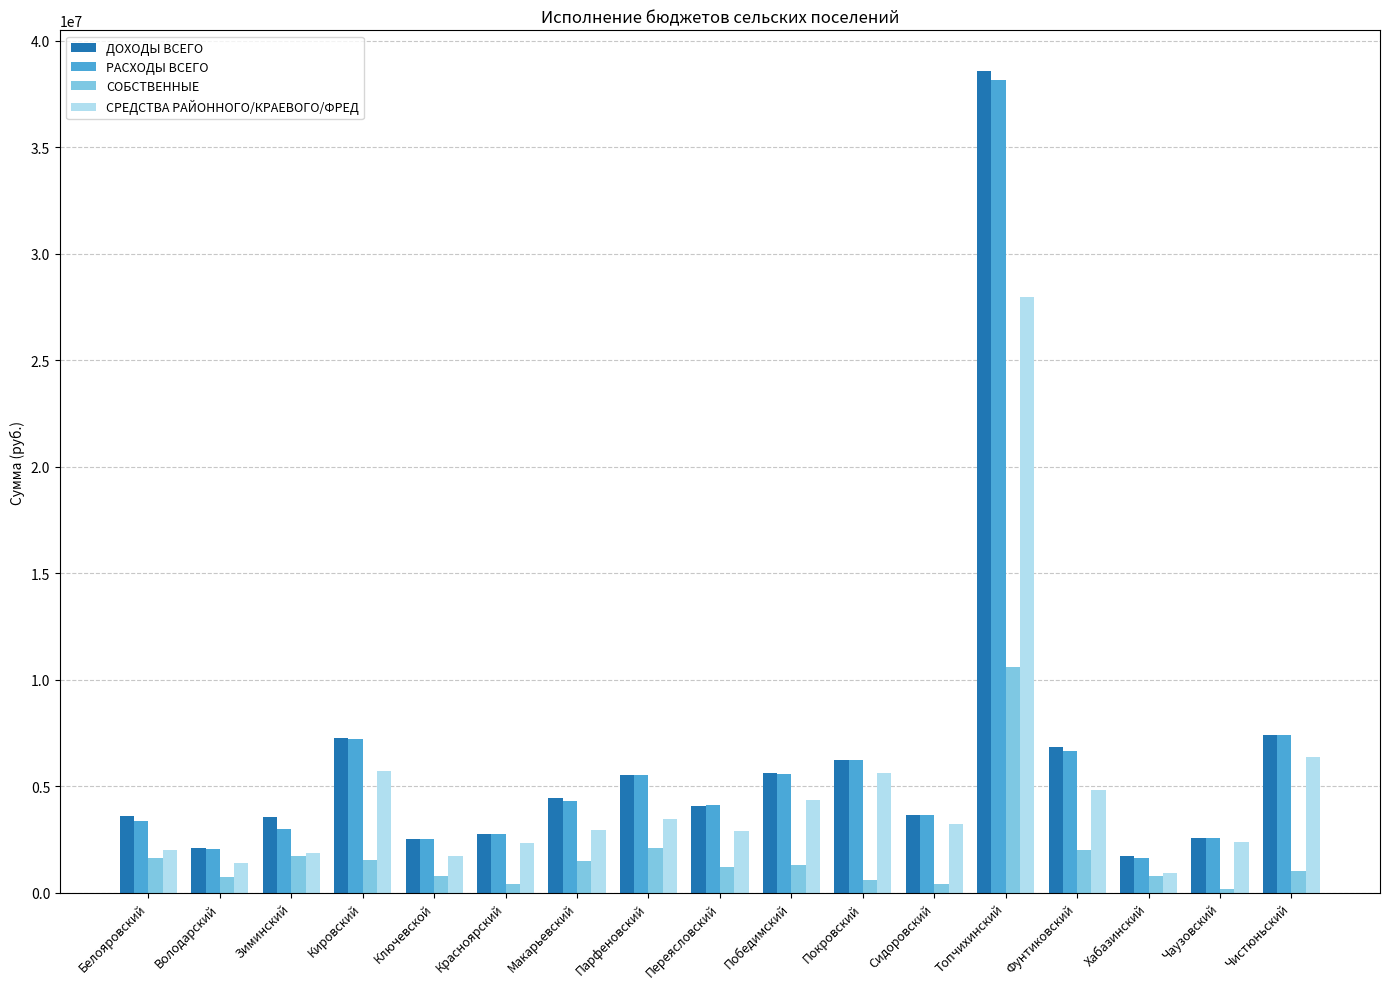

The value of СРЕДСТВА РАЙОННОГО/КРАЕВОГО/ФРЕД at Чаузовский is 2404811. True or false?

True